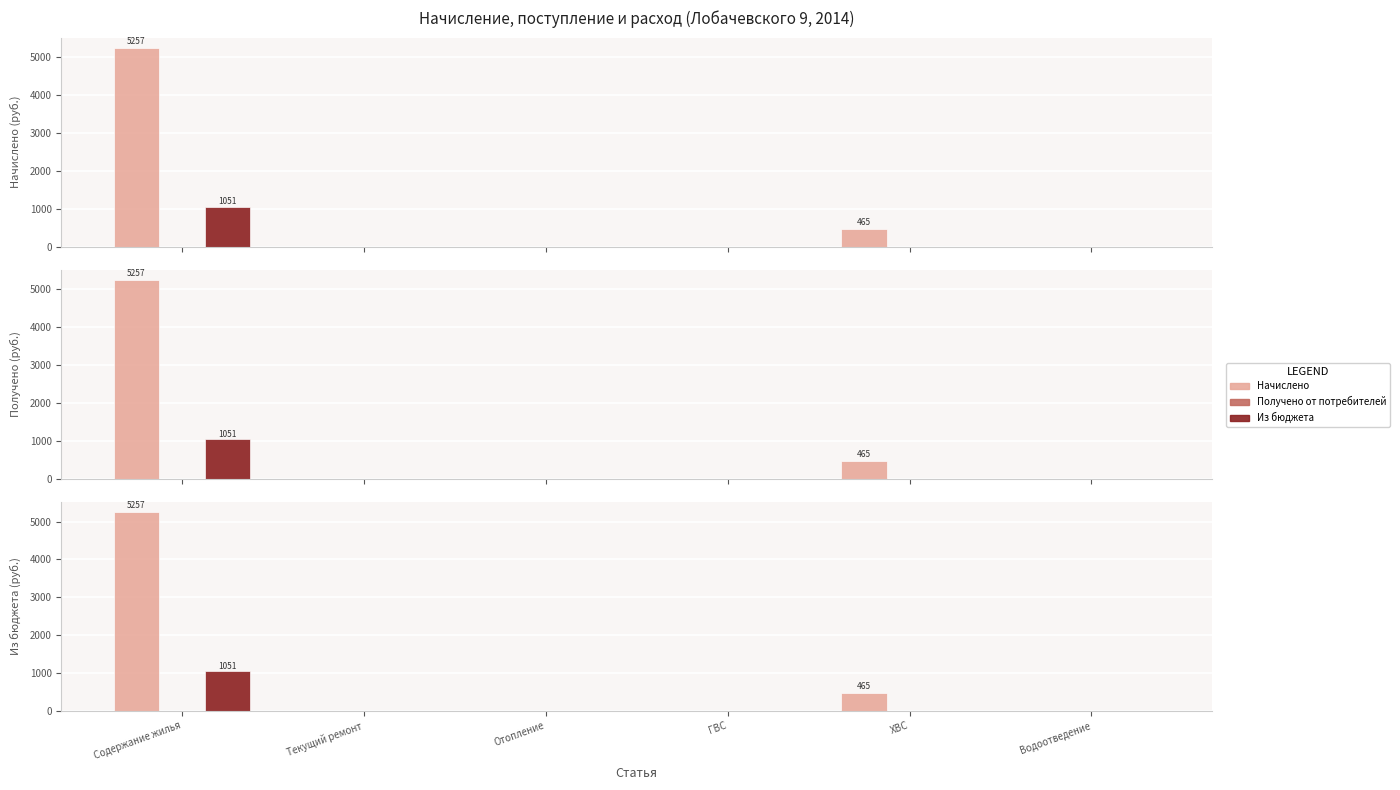

What is the label of the 1st bar from the left?

Содержание жилья